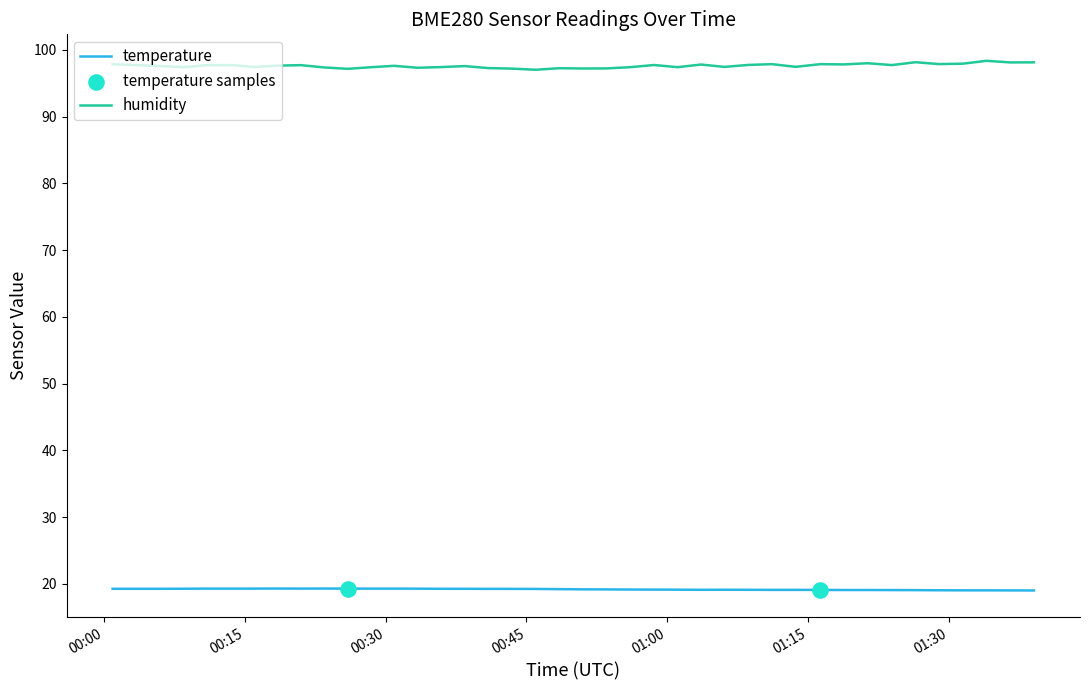

Rank the series by their maximum value, from highest to lowest.

humidity, temperature